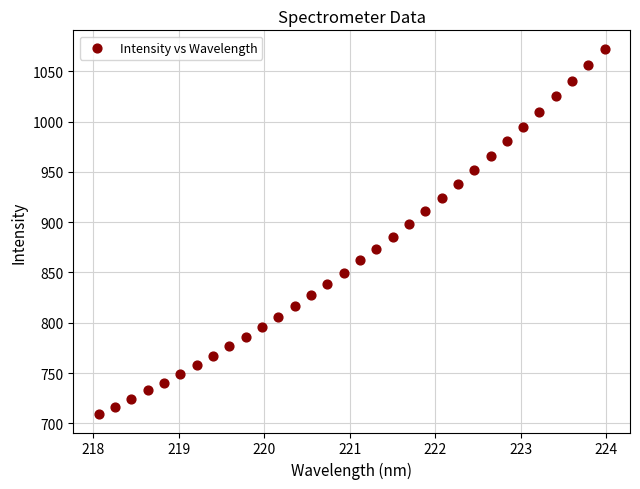

What is the range of Y values (max minus min)?

363.5